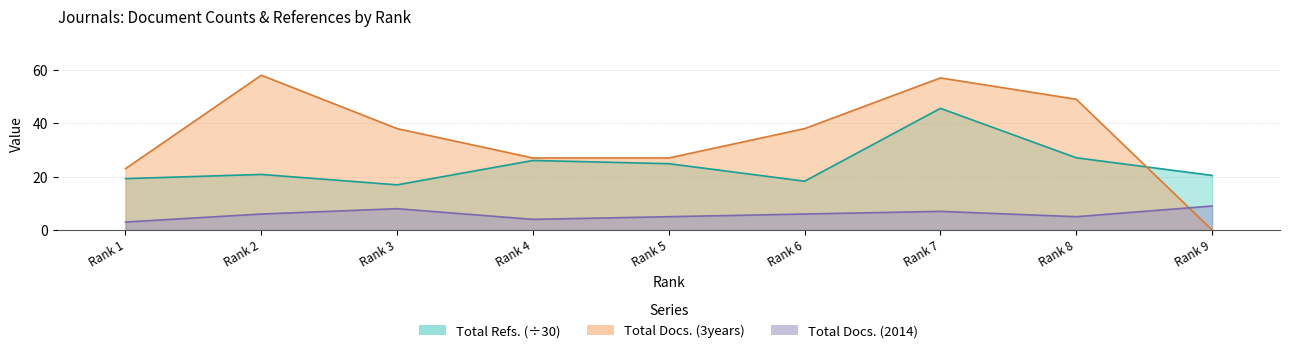

True or false: Total Docs. (3years) and Total Refs. intersect in this chart.

True